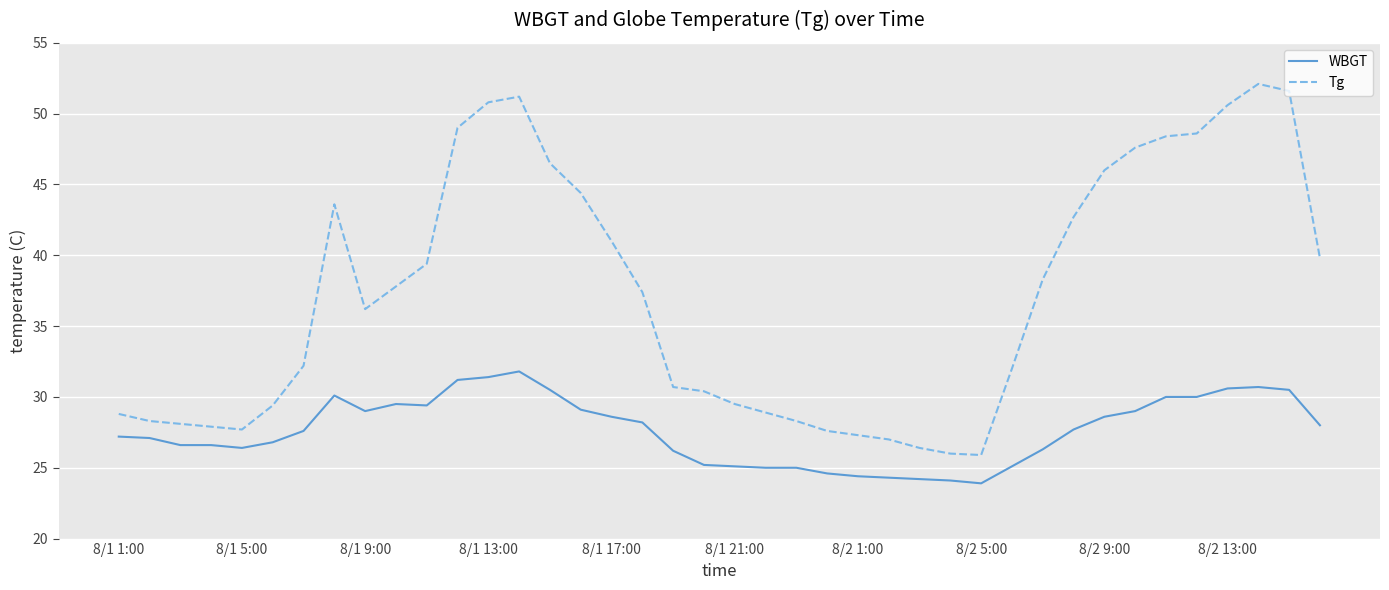

What is the difference between the maximum and minimum values in the WBGT series?

7.9